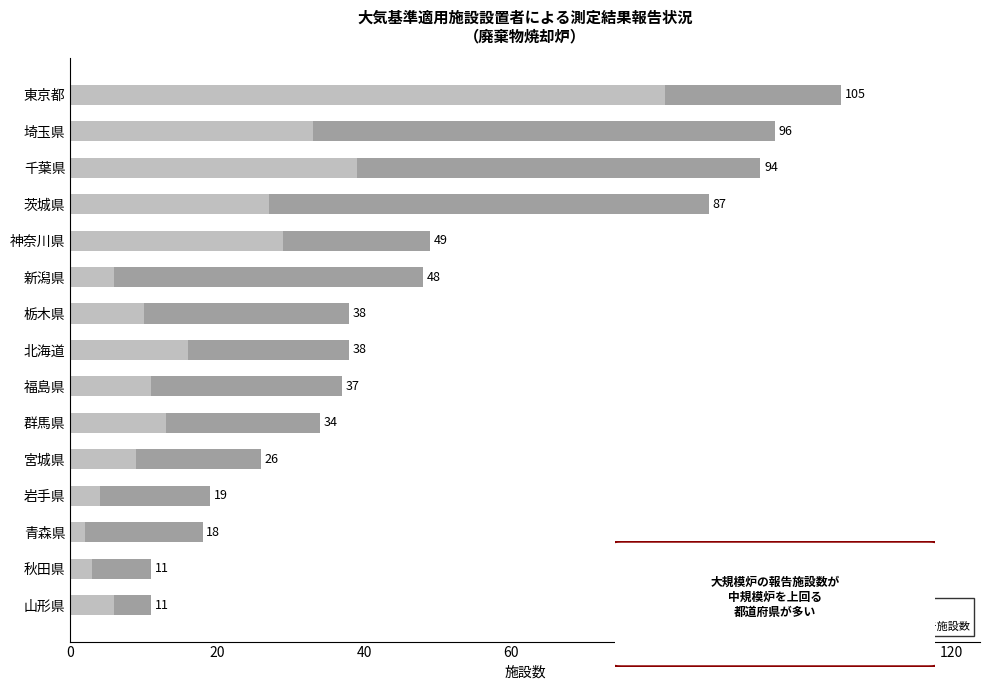

What are all the series names shown in the legend?

4t/h以上 報告施設数, 2t/h以上～4t/h未満 報告施設数